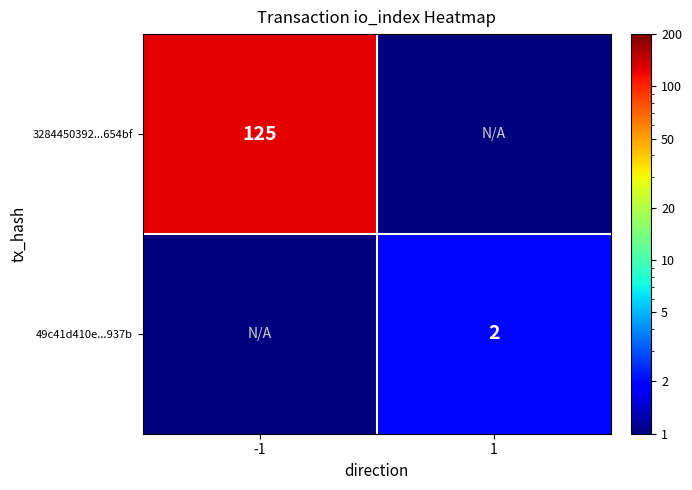

True or false: 3284450392...654bf has a value of 197.9 at -1.

False